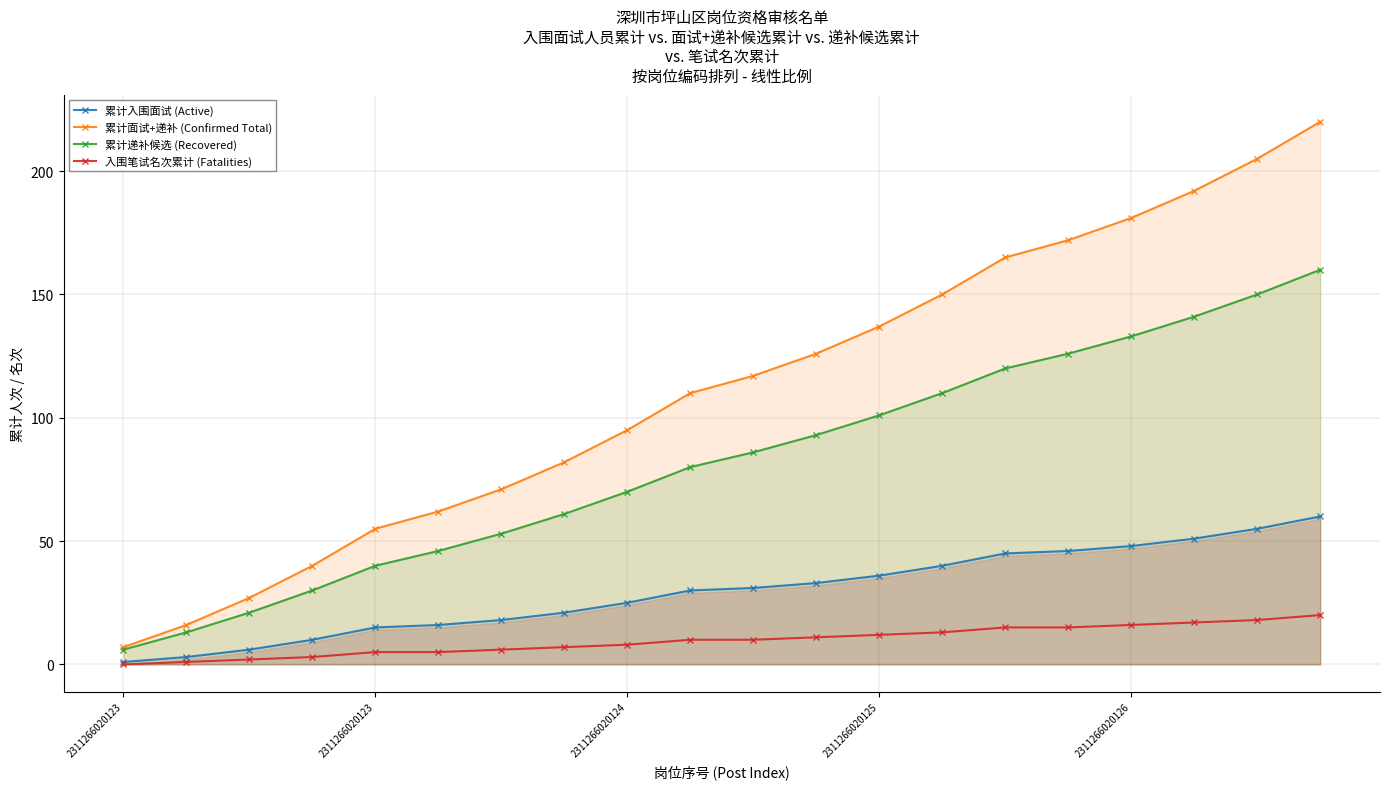

What is the difference between the maximum and second lowest values in the 累计递补候选 (Recovered) series?

147